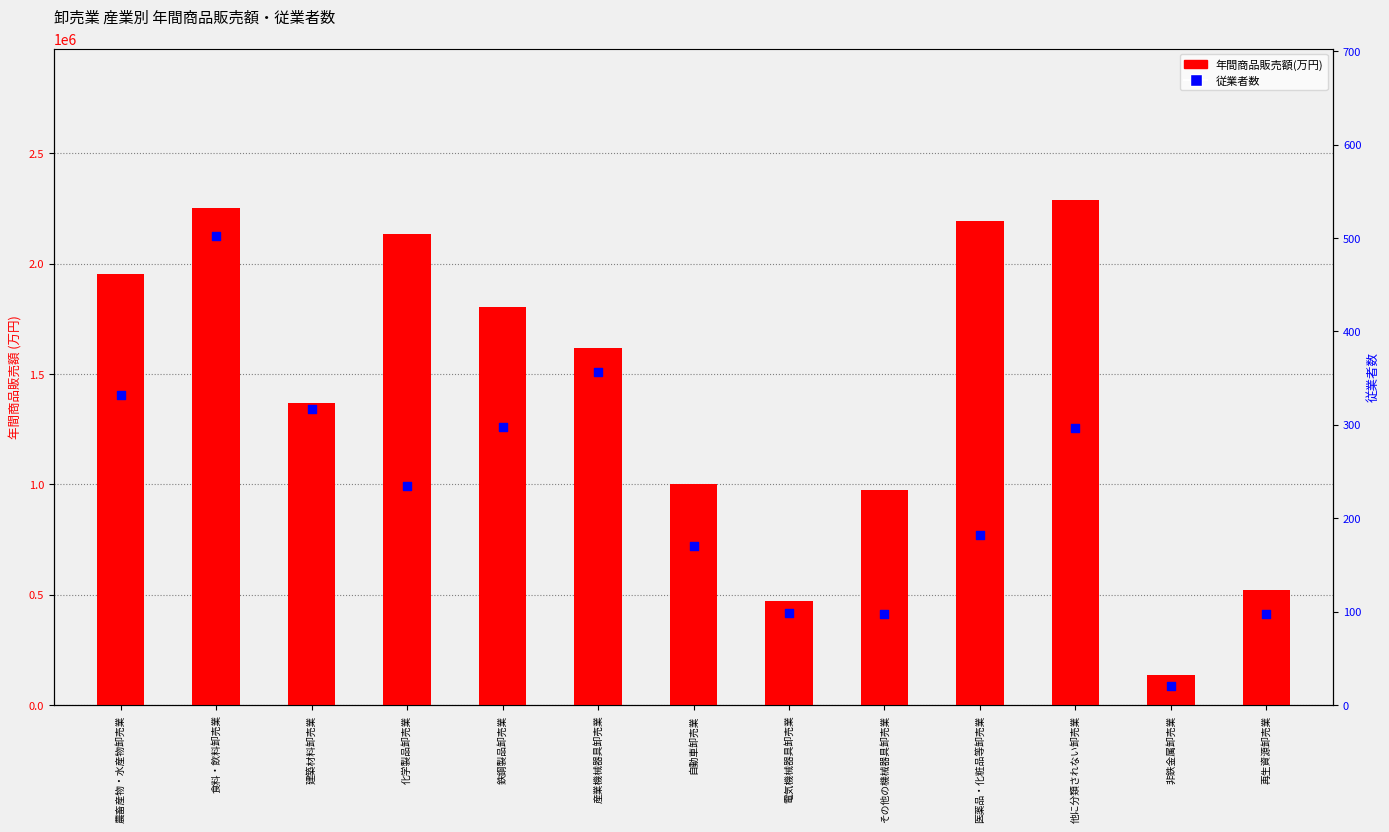

Which series reaches the maximum Y coordinate?

年間商品販売額(万円)